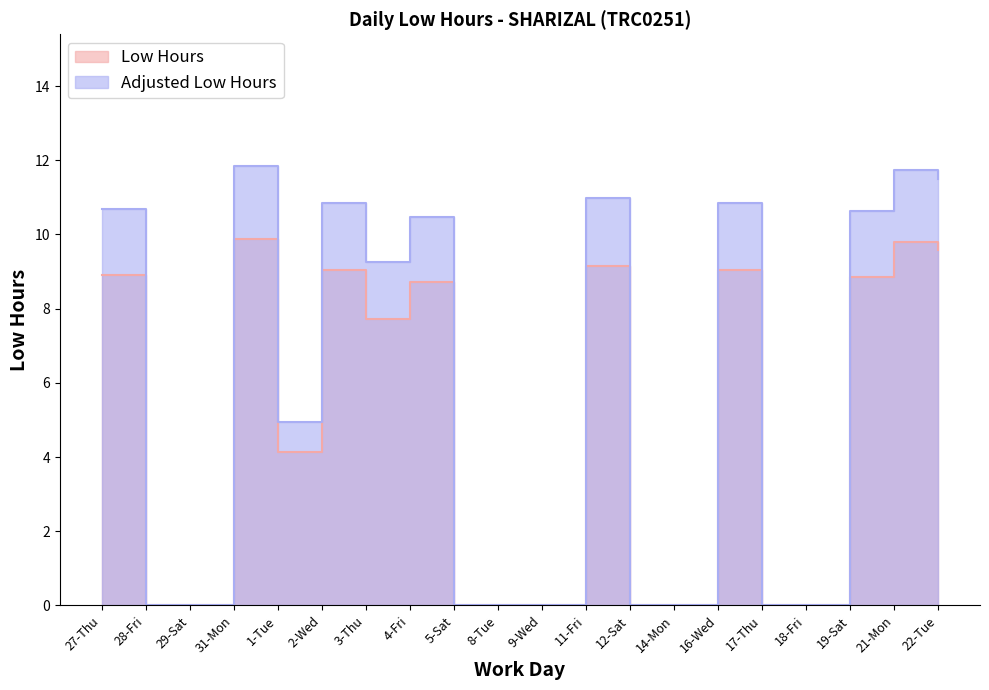

Which label corresponds to the smallest value in the chart?

28-Fri